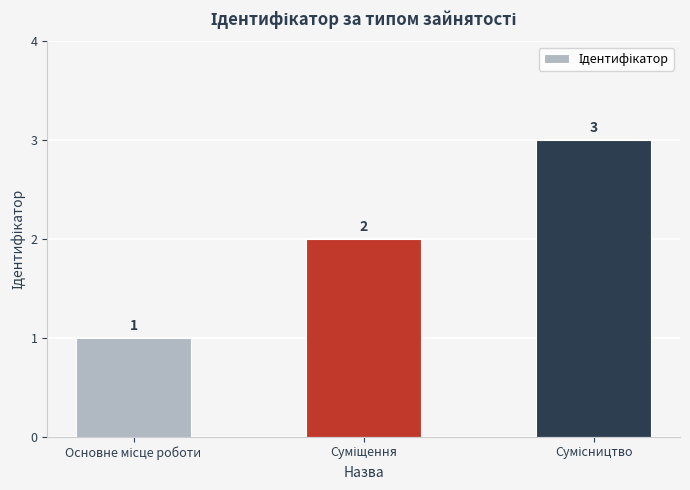

What is the value of the 3rd bar from the left?

3